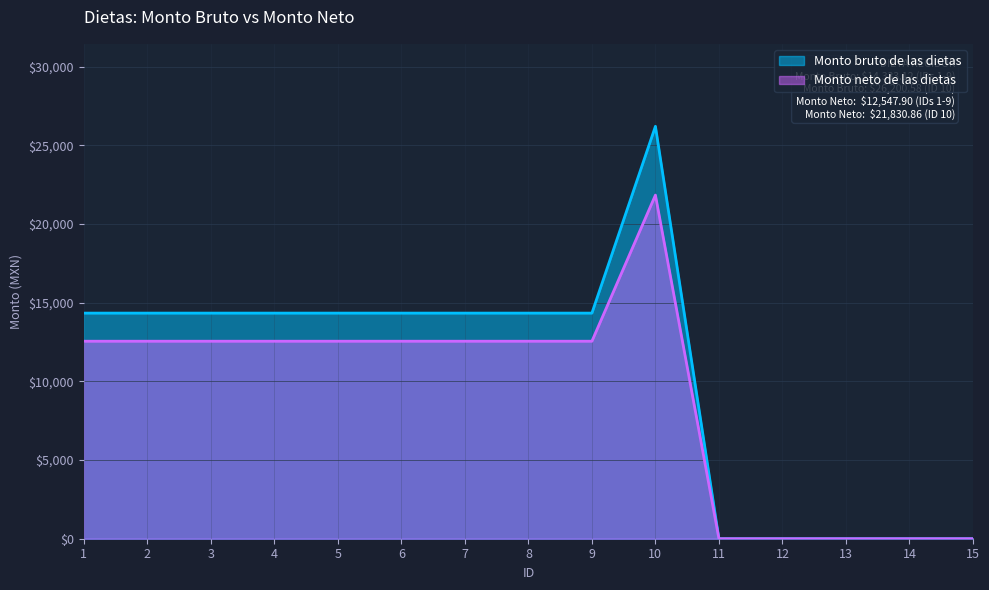

Which series has the largest total across all categories?

Monto bruto de las dietas